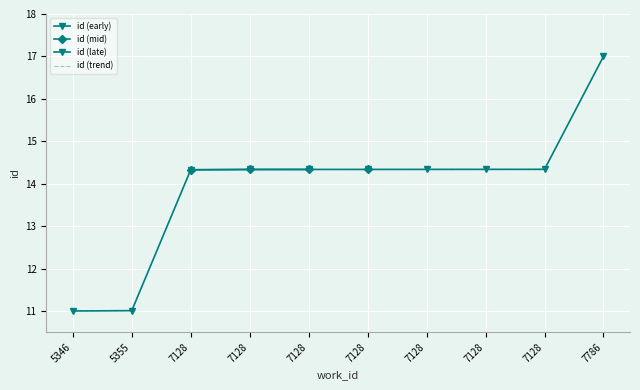

Is it true that the value at 7128 is 14.3?

True